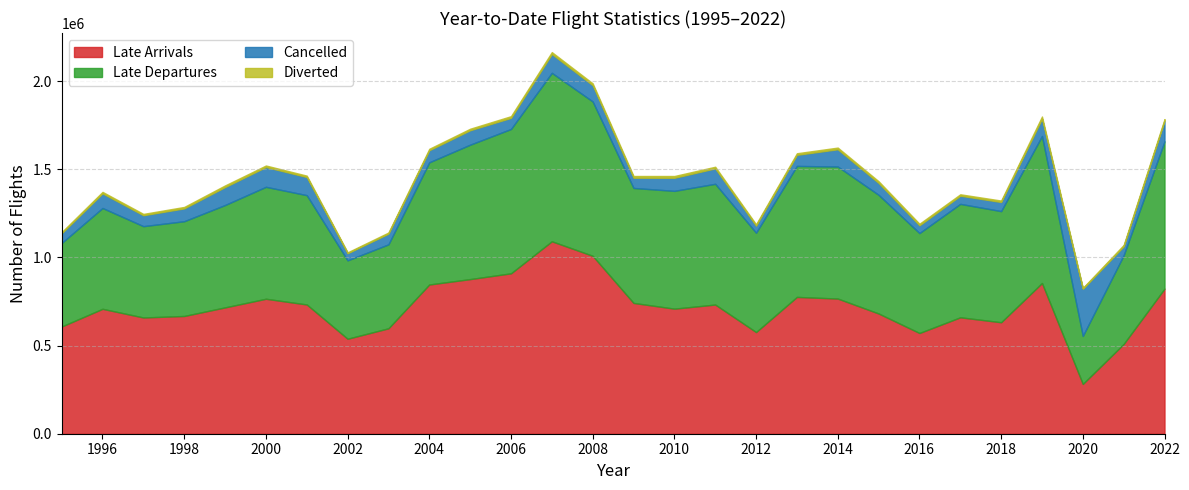

How many data points in Diverted are less than 8691?

14